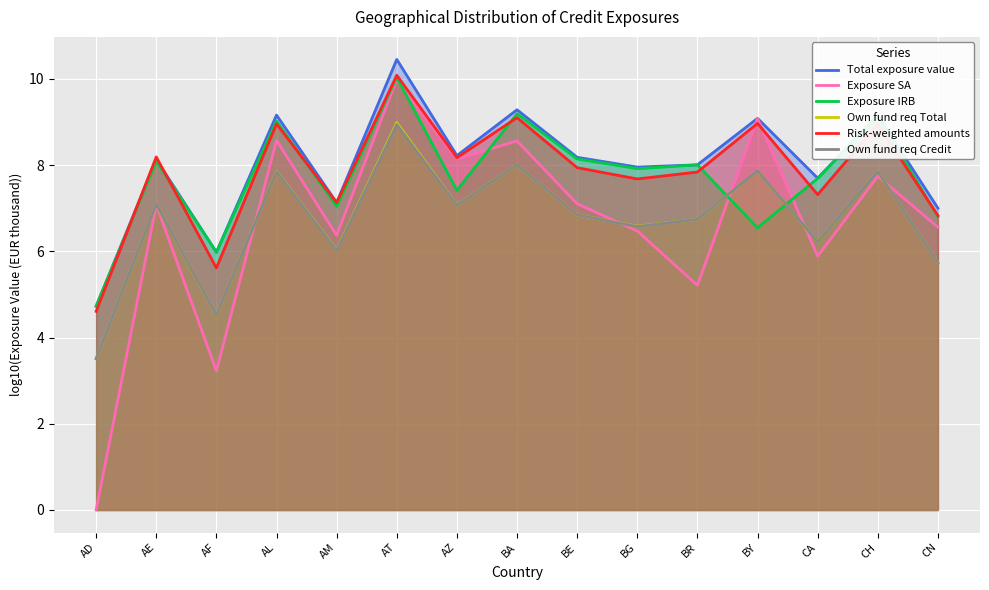

Which series has the largest range (max minus min)?

Exposure SA